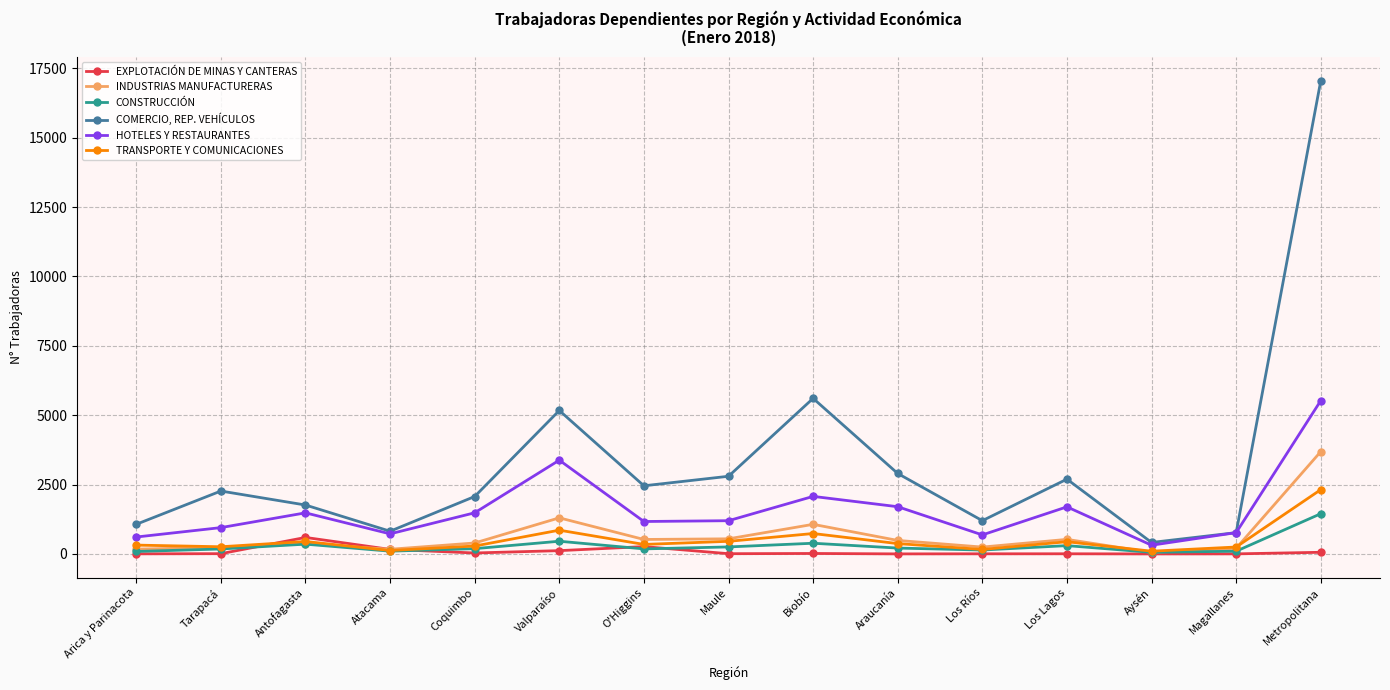

Which series has the largest range (max minus min)?

COMERCIO, REP. VEHÍCULOS